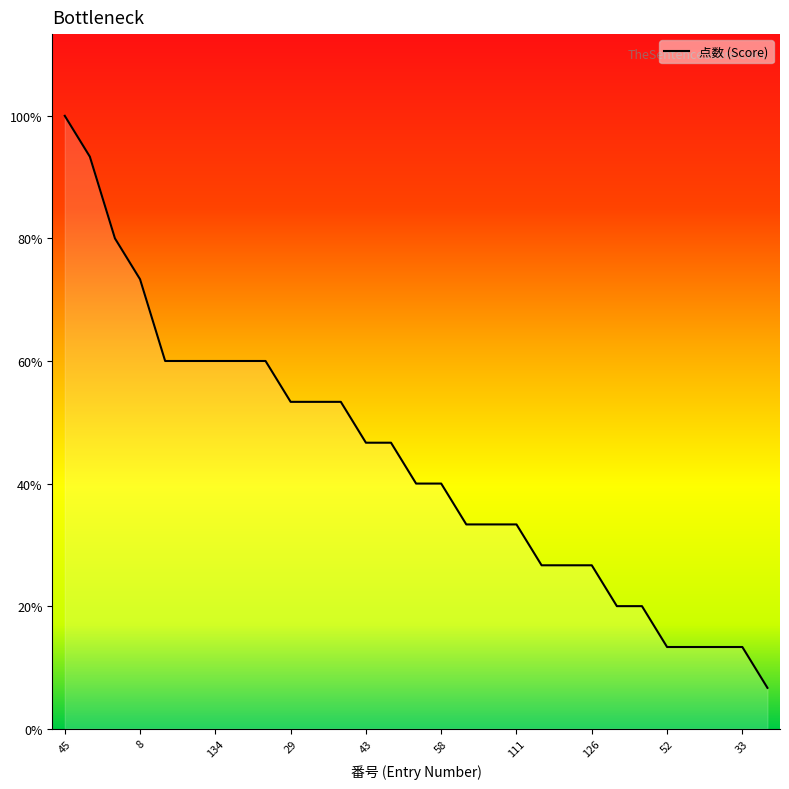

What is the sum of the values at 62 and 58?

9